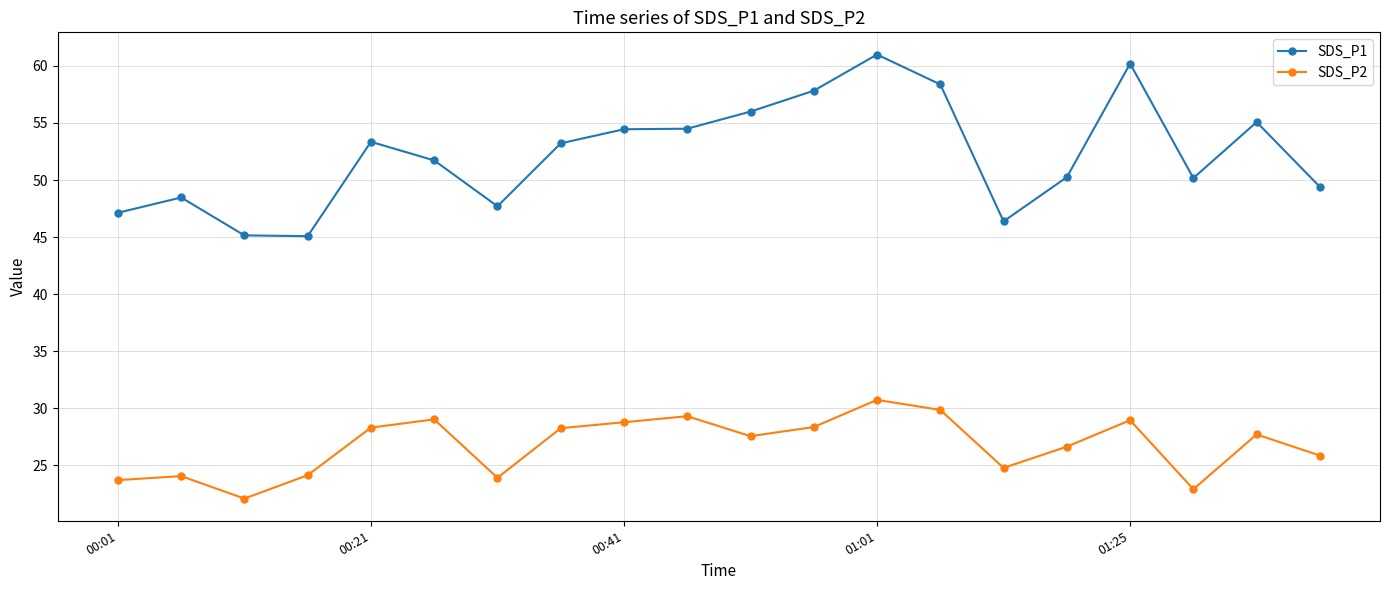

What is the lowest value of the SDS_P2 series?

22.1